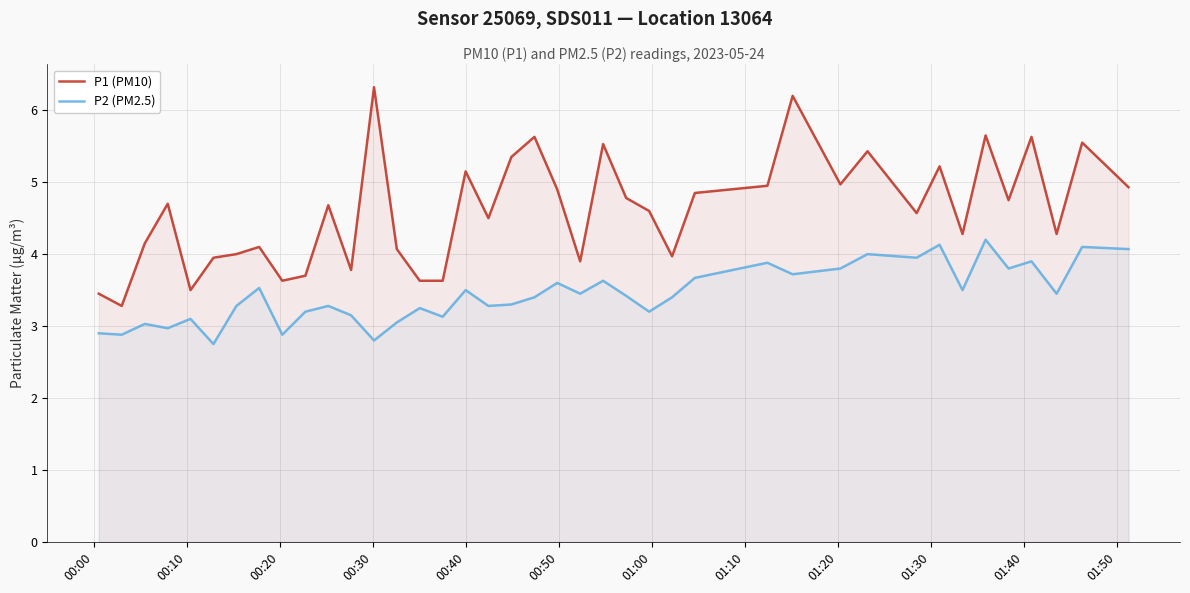

What is the highest value of the P2 (PM2.5) series?

4.2